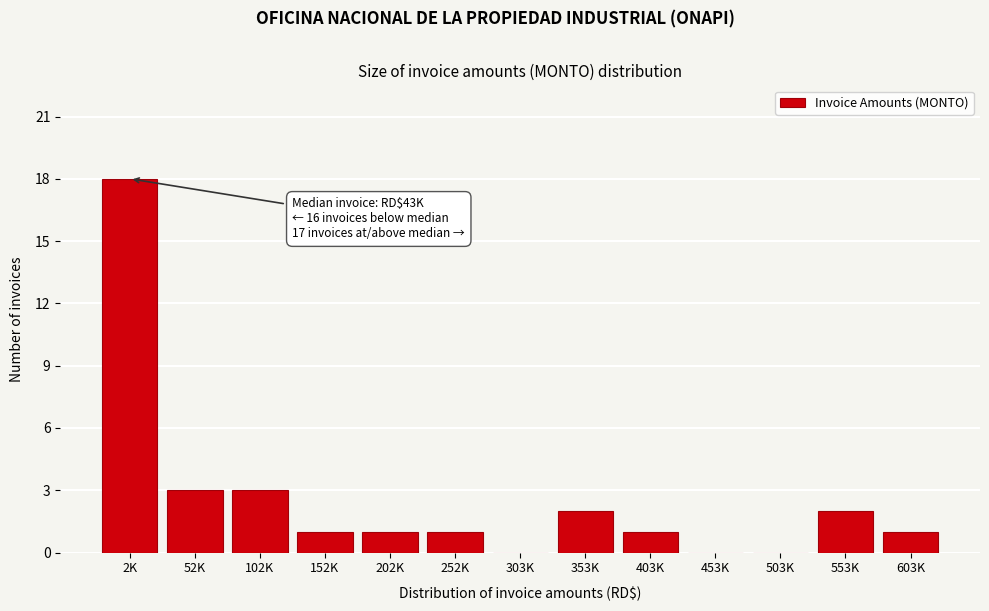

Reading right to left, list all the values displayed in this chart.

603K=1	553K=2	503K=0	453K=0	403K=1	353K=2	303K=0	252K=1	202K=1	152K=1	102K=3	52K=3	2K=18